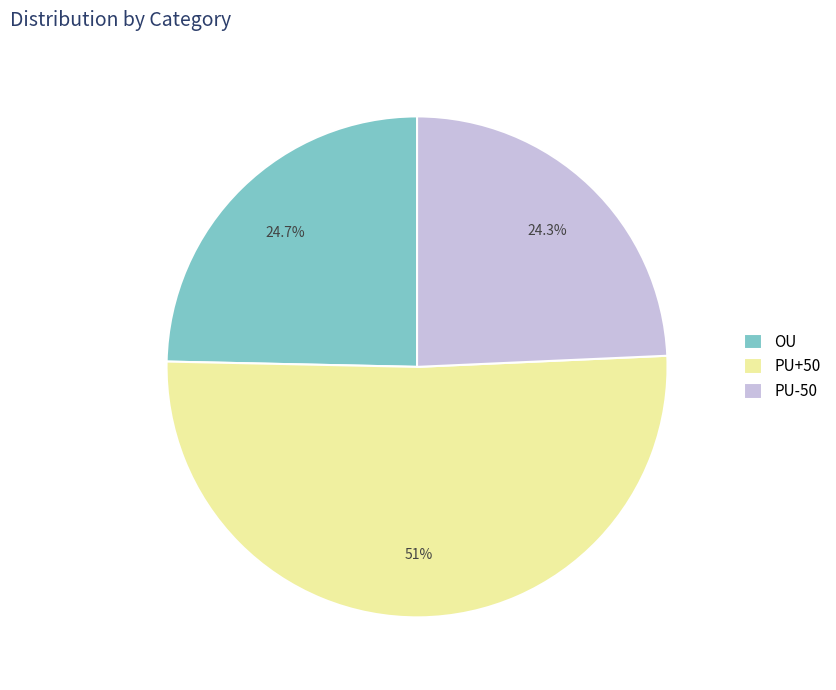

True or false: PU+50 accounts for 51% of the total.

True